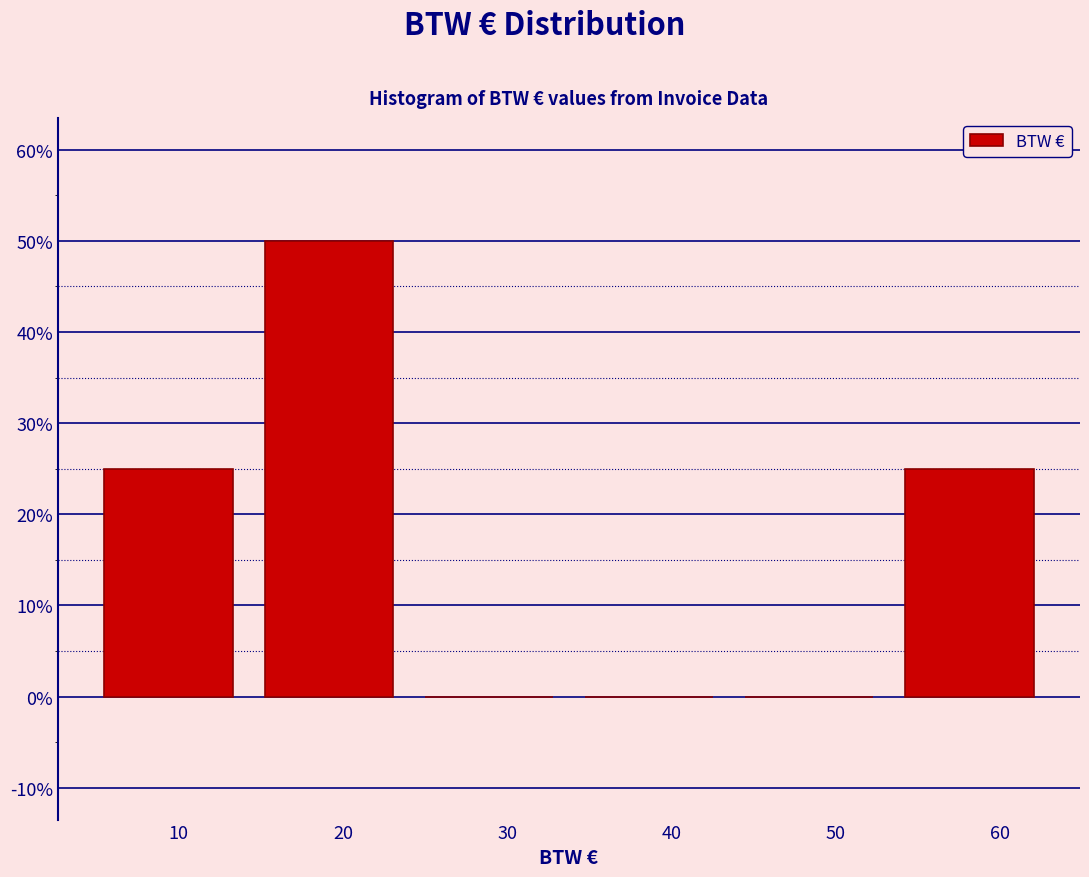

Reading left to right, transcribe this chart: for each bar, give the range it covers on the x-axis and its height. Neither the bar edges nor the heights are printed on the chart, so give them approximately, as read against the axes.

5 to 14: 25
14 to 24: 50
24 to 34: 0
34 to 44: 0
44 to 53: 0
53 to 63: 25